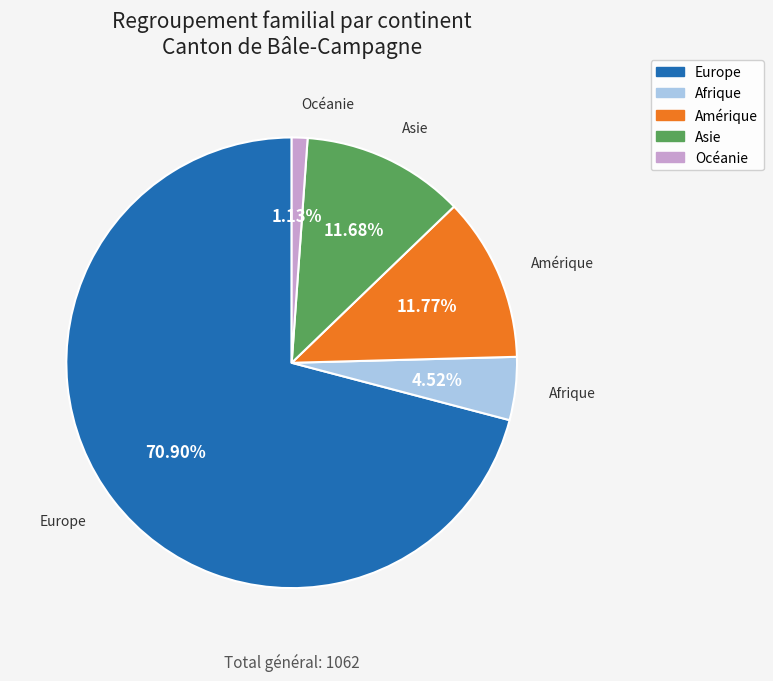

What is the largest slice in the pie chart?

Europe